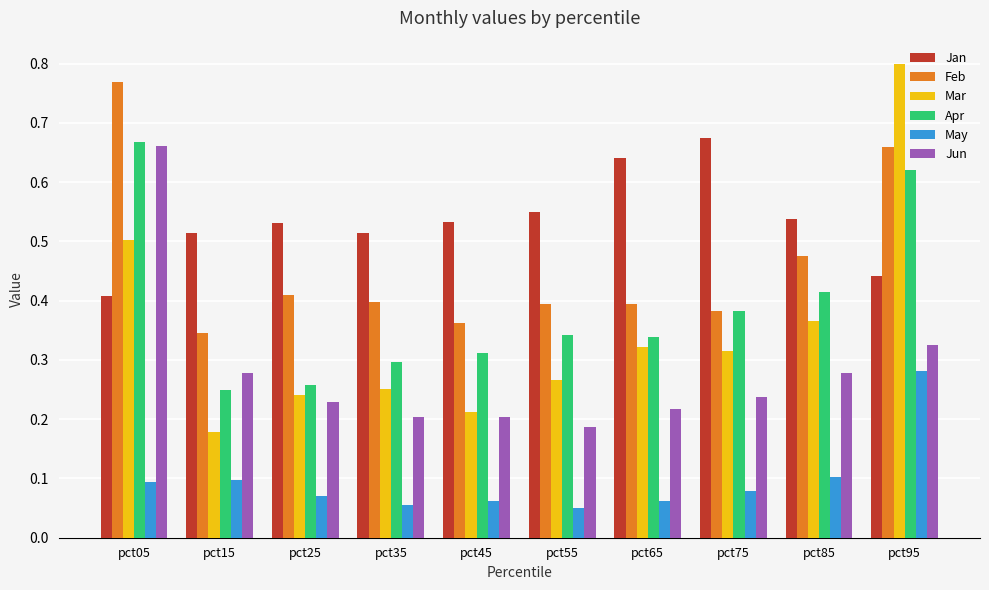

At which category does the chart reach its peak across all series?

pct95